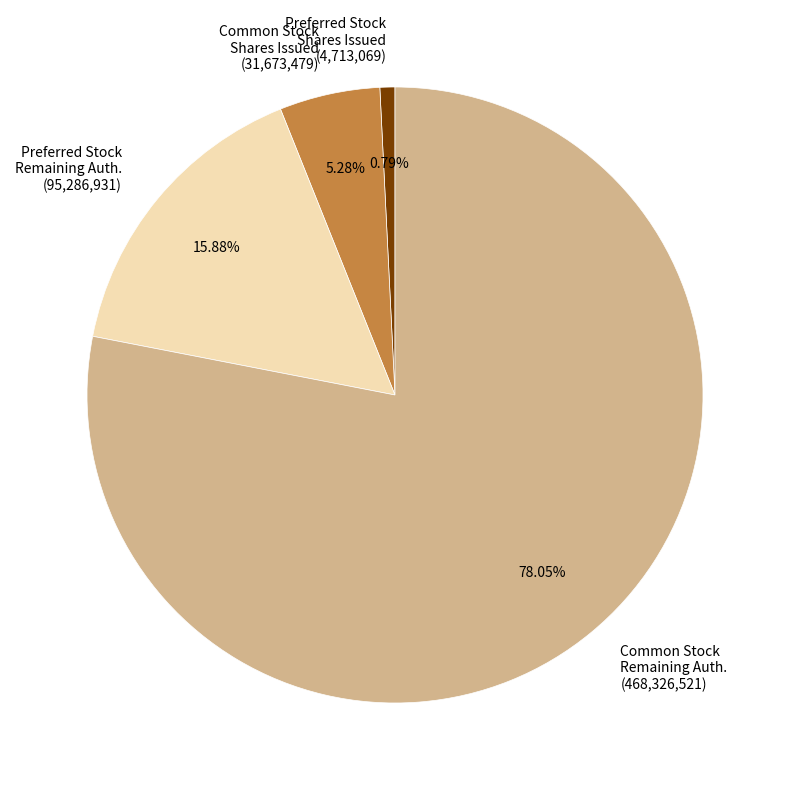

To the nearest percent, what is the difference between the largest and smallest slice percentages?

77%